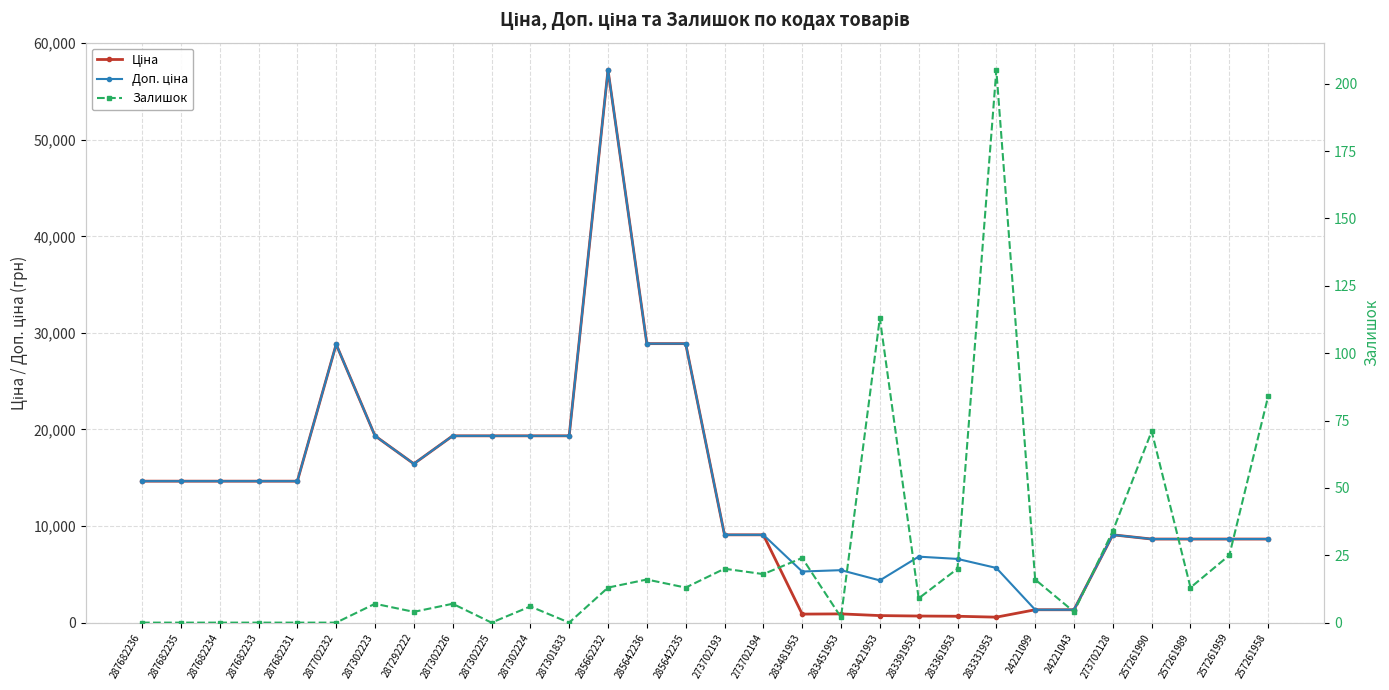

What are all the series names shown in the legend?

Ціна, Доп. ціна, Залишок